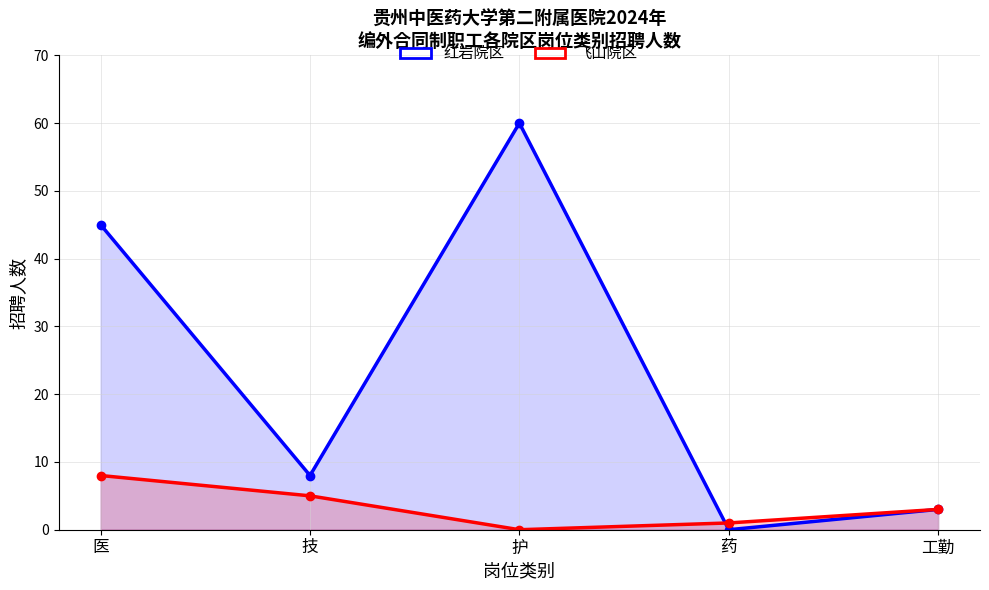

Where is 红岩院区 nearest to the value 30?

医